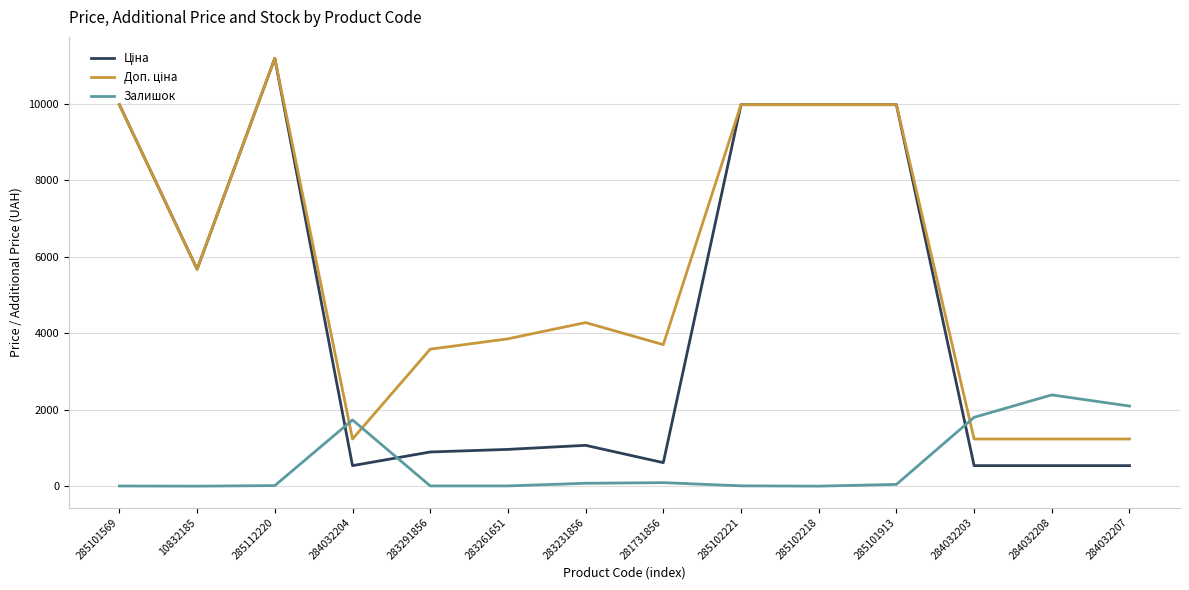

Is it true that Залишок equals 48.0 at 285101913?

True